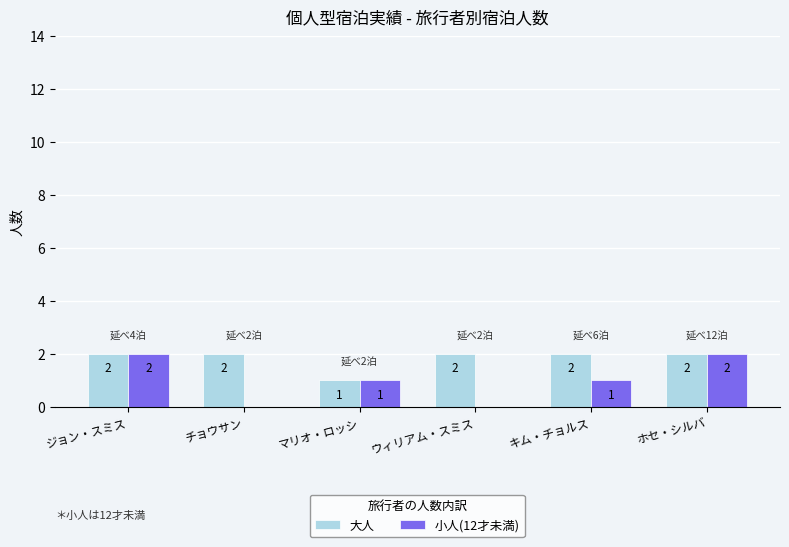

True or false: 大人 has a value of 2 at キム・チョルス.

True